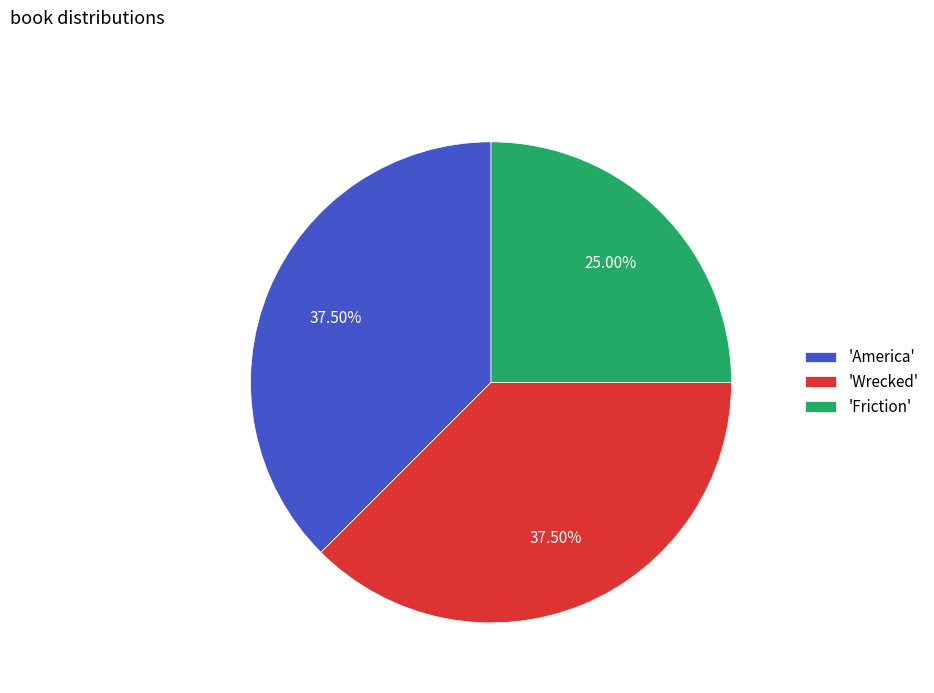

Is the sum of 'Friction' and 'America' greater than half?

Yes